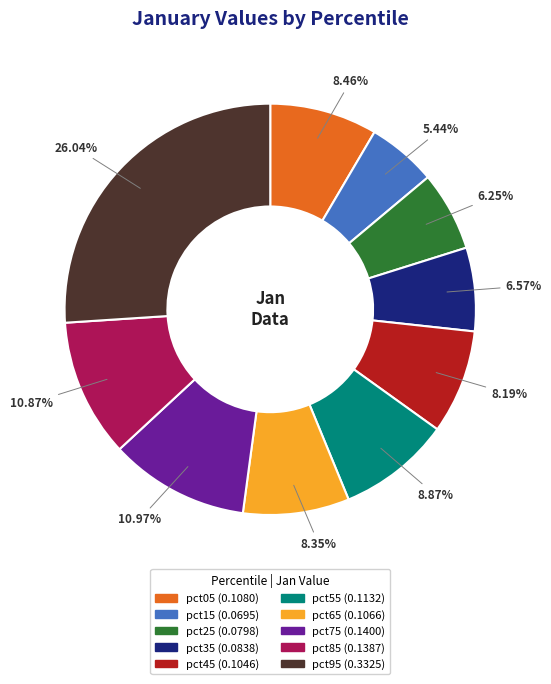

What percentage is the pct25 slice, to the nearest percent?

6%